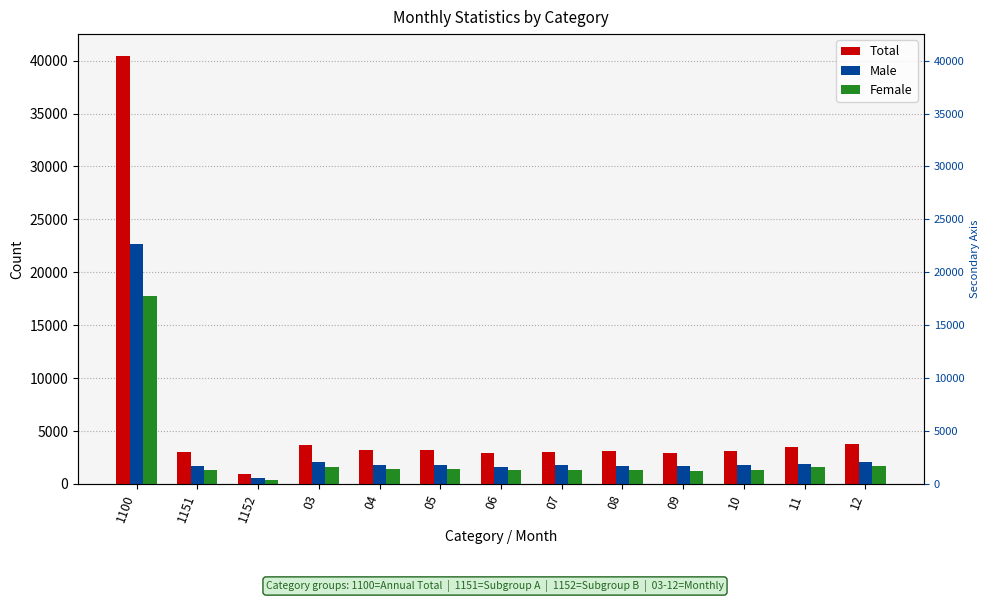

What is the minimum value shown in the chart?

410